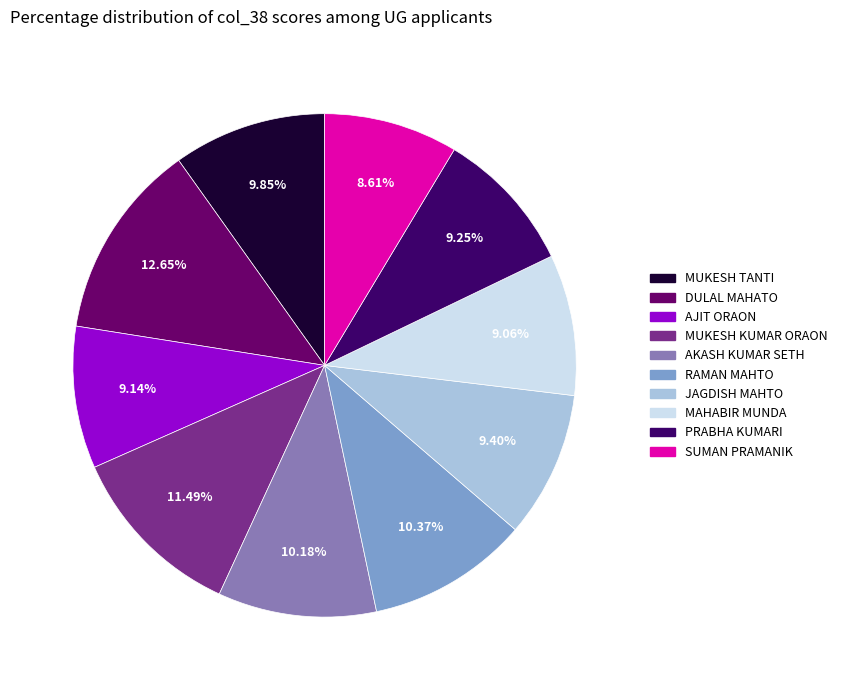

How many slices are in this pie chart?

10